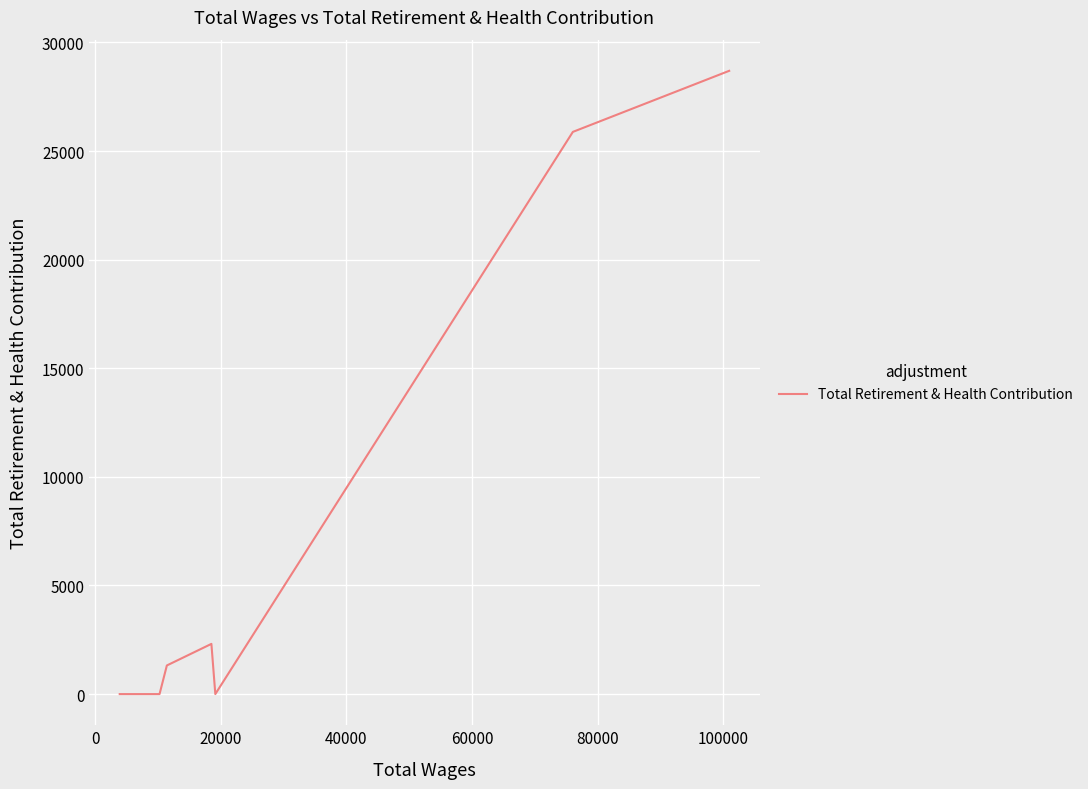

How many interior local peaks (higher than both neighbors) does the data have?

1